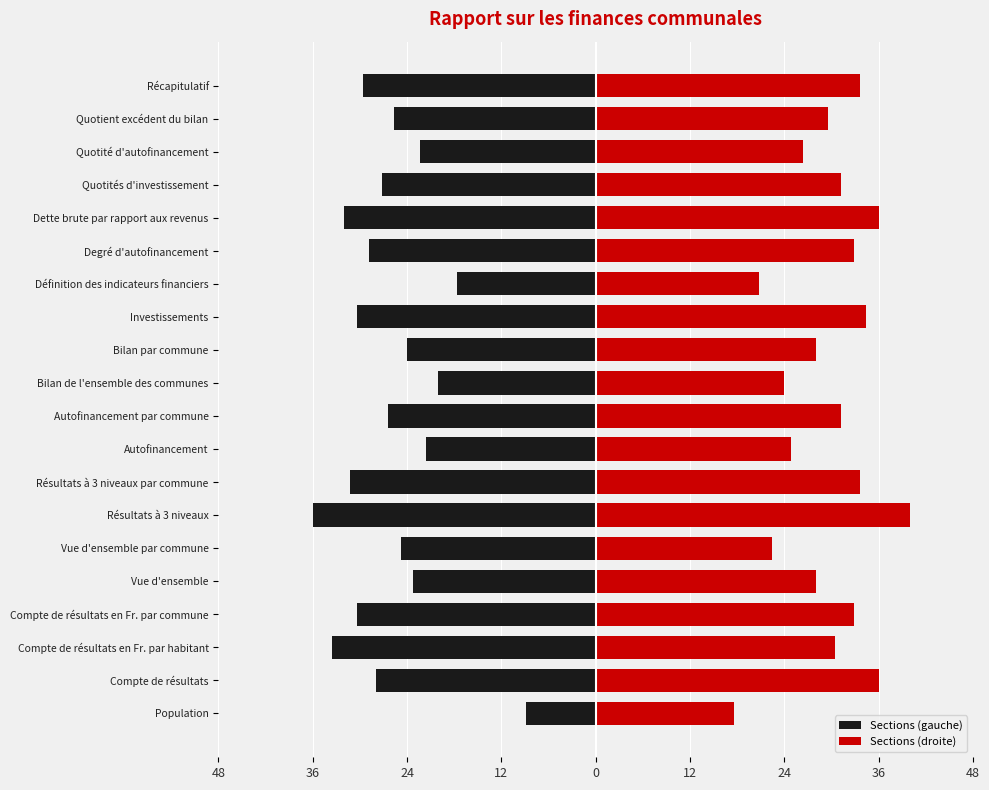

How many bars are there in total?

40